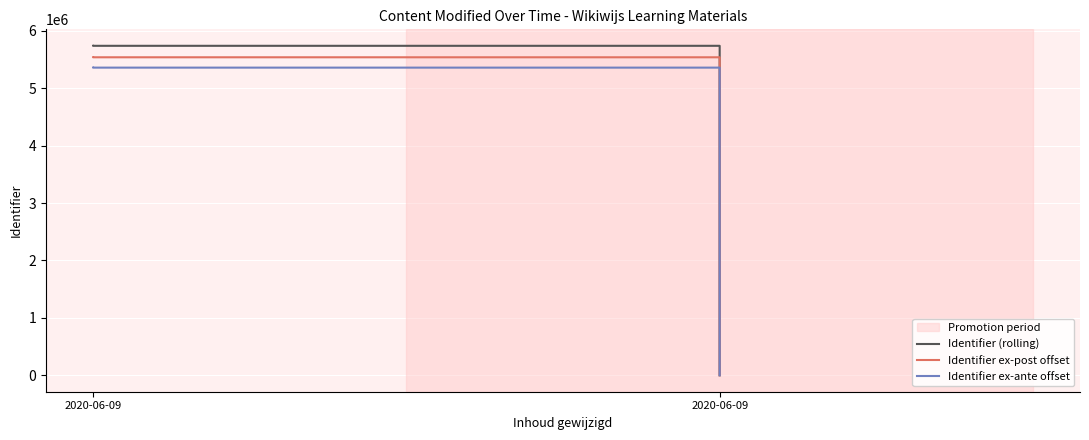

How many data points in Identifier ex-ante offset are less than 5358659?

3